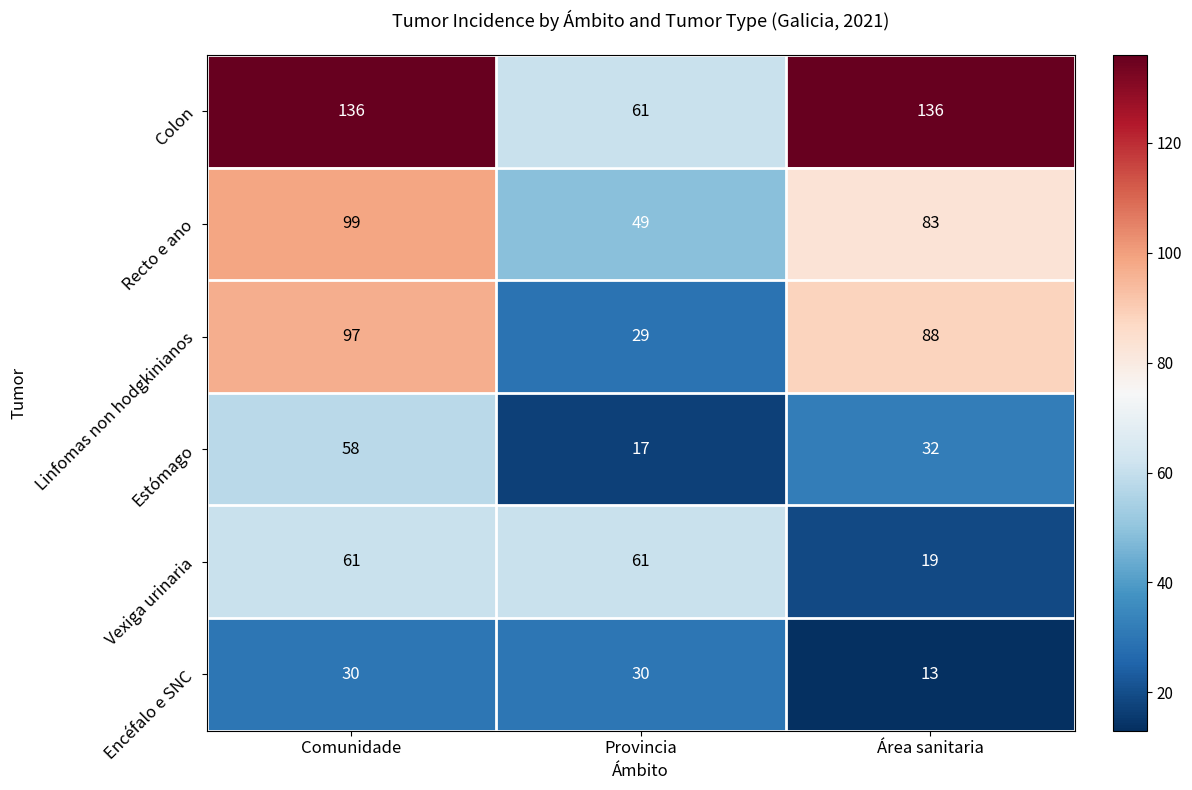

Which series changed the most between Comunidade and Provincia?

Colon